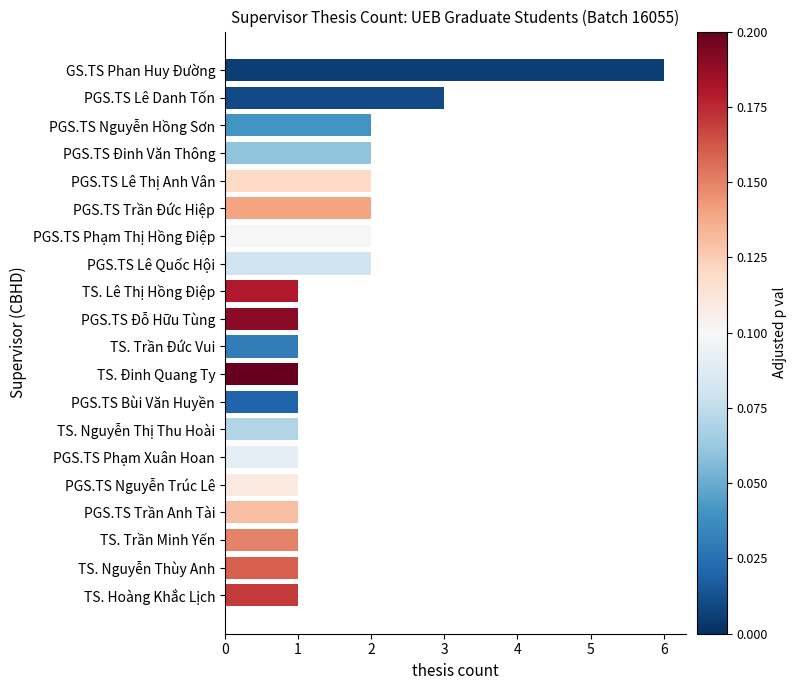

Approximately how many times larger is the value at PGS.TS Nguyễn Hồng Sơn compared to PGS.TS Nguyễn Trúc Lê?

2.0